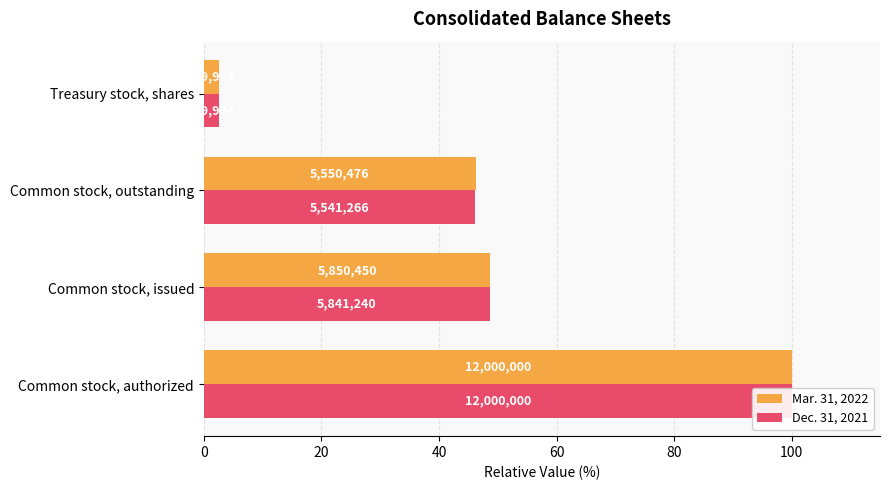

Is the value of Dec. 31, 2021 at Treasury stock, shares greater than the value of Mar. 31, 2022 at Common stock, outstanding?

No